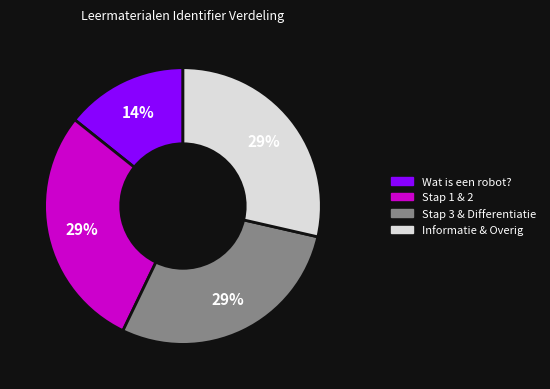

What percentage is the Informatie & Overig slice, to the nearest percent?

29%